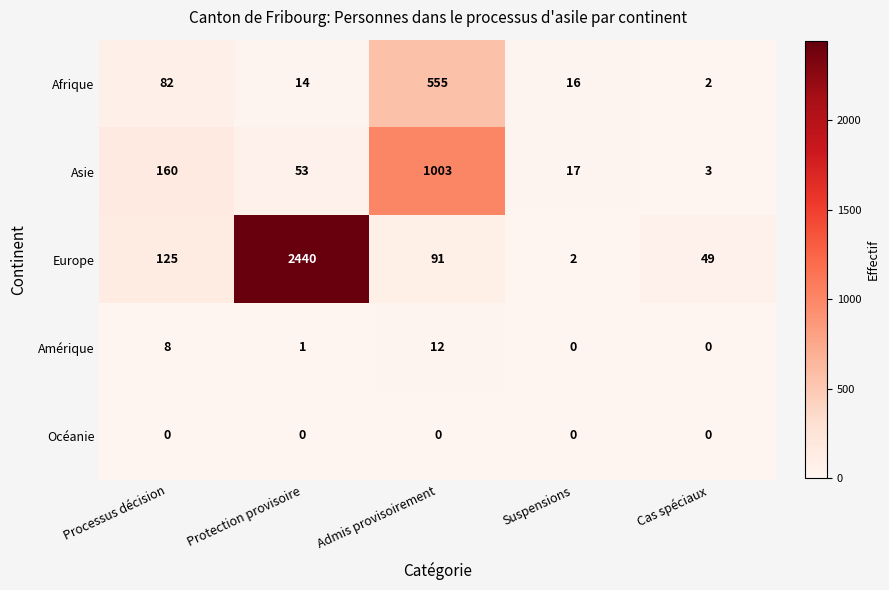

Reading left to right, list all the values displayed in this chart.

Afrique: Processus décision=82	Protection provisoire=14	Admis provisoirement=555	Suspensions=16	Cas spéciaux=2
Asie: Processus décision=160	Protection provisoire=53	Admis provisoirement=1003	Suspensions=17	Cas spéciaux=3
Europe: Processus décision=125	Protection provisoire=2440	Admis provisoirement=91	Suspensions=2	Cas spéciaux=49
Amérique: Processus décision=8	Protection provisoire=1	Admis provisoirement=12	Suspensions=0	Cas spéciaux=0
Océanie: Processus décision=0	Protection provisoire=0	Admis provisoirement=0	Suspensions=0	Cas spéciaux=0